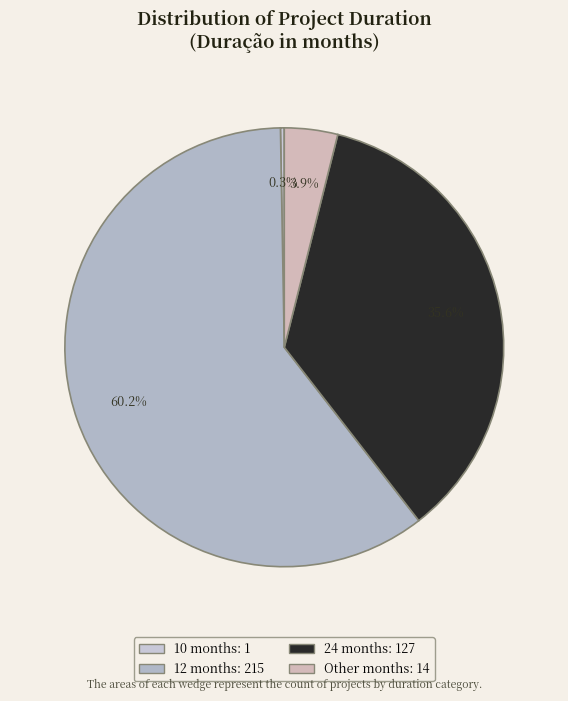

Which category has the smallest portion of the pie?

10